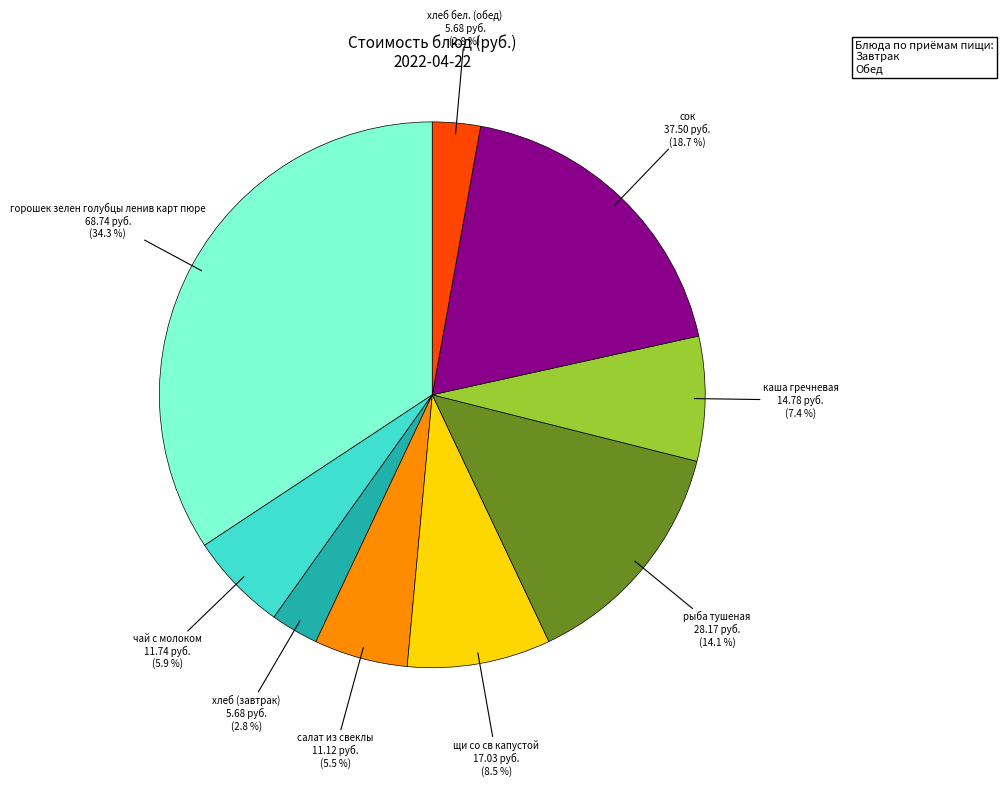

Do сок and каша гречневая together represent more than half of the pie?

No